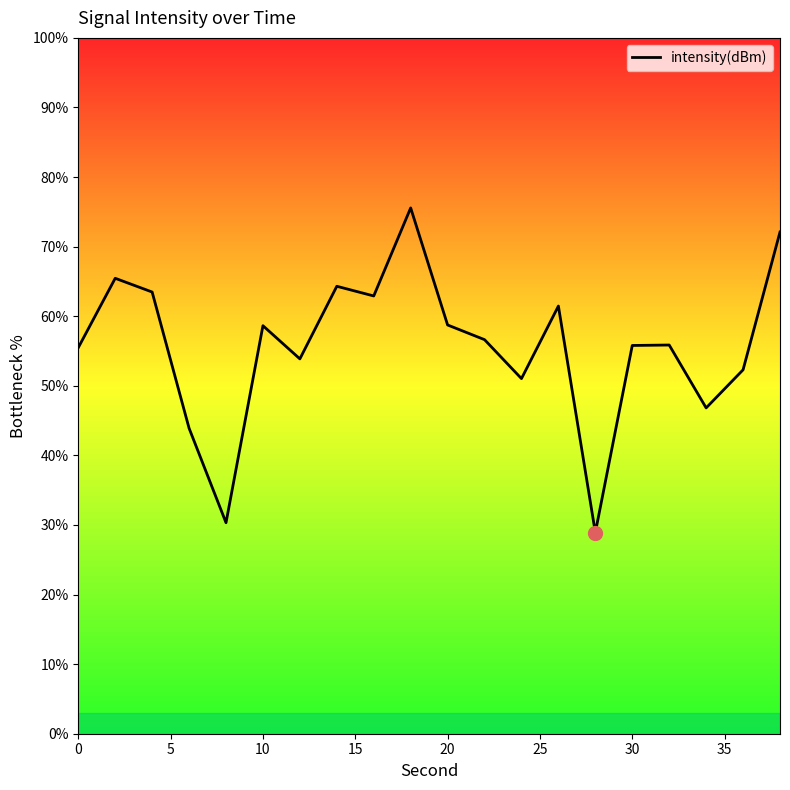

What is the change in value from 5 to 10?

-6.7